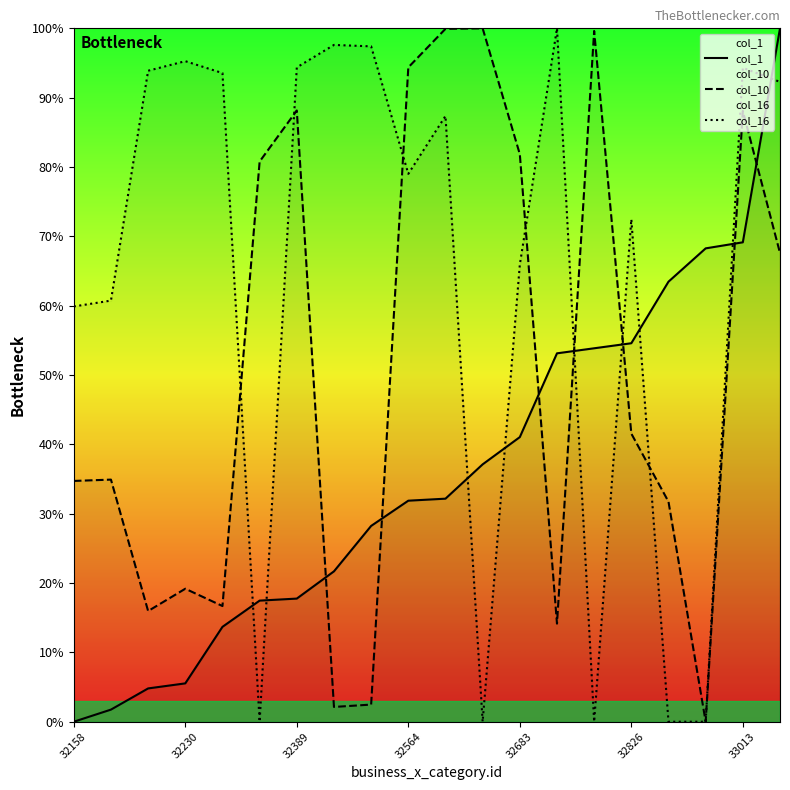

What is the difference between the highest and lowest values at 32826?

30.9